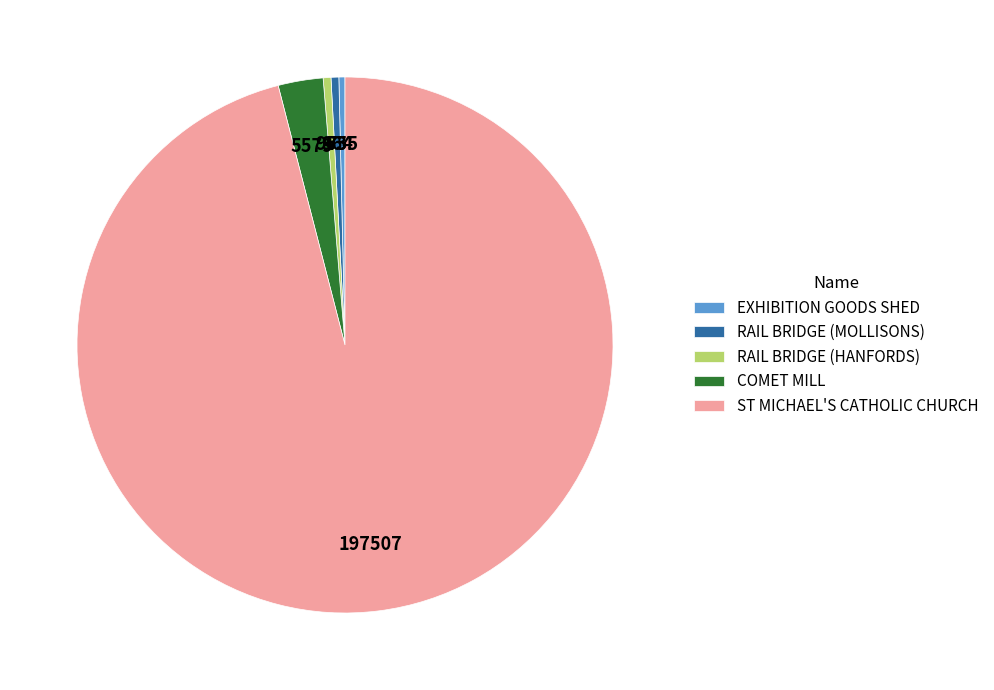

Which has a higher value, ST MICHAEL'S CATHOLIC CHURCH or RAIL BRIDGE (HANFORDS)?

ST MICHAEL'S CATHOLIC CHURCH